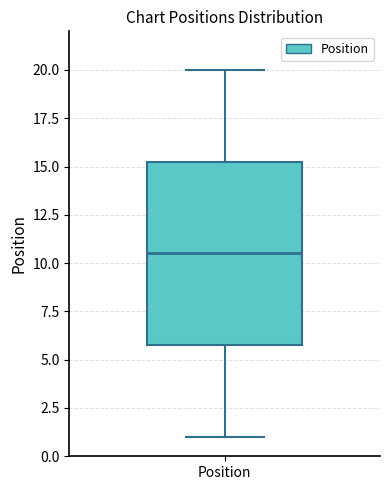

Where does the lower whisker of the box for Position end on the y-axis? The values are not printed on the chart, so give them approximately, as read against the axis.

1.0